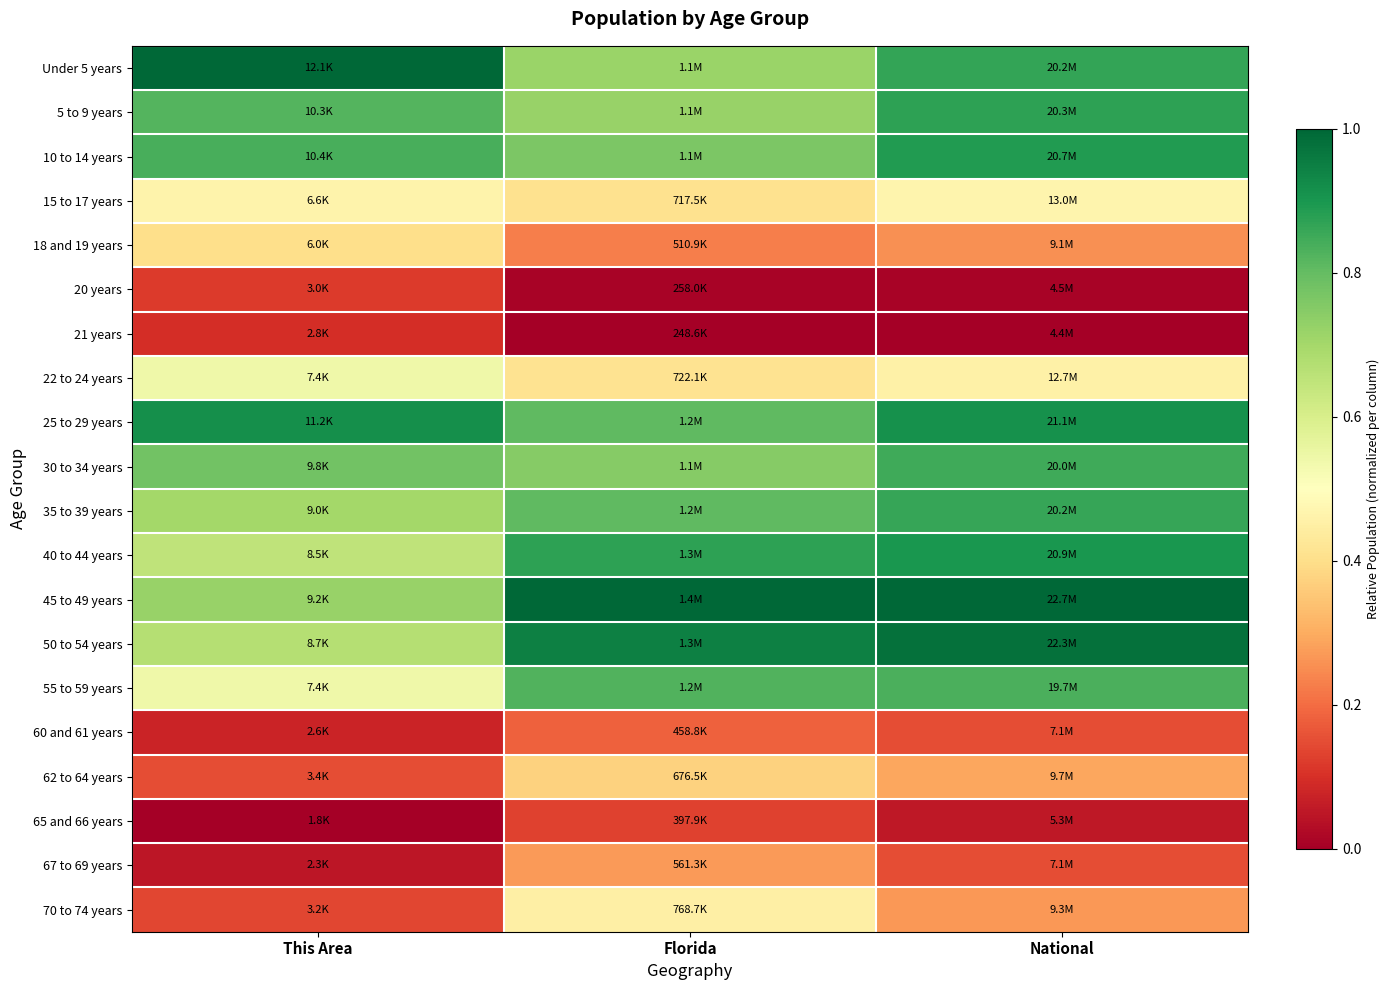

Rank the series at National from lowest to highest value.

21 years, 20 years, 65 and 66 years, 60 and 61 years, 67 to 69 years, 18 and 19 years, 70 to 74 years, 62 to 64 years, 22 to 24 years, 15 to 17 years, 55 to 59 years, 30 to 34 years, 35 to 39 years, Under 5 years, 5 to 9 years, 10 to 14 years, 40 to 44 years, 25 to 29 years, 50 to 54 years, 45 to 49 years